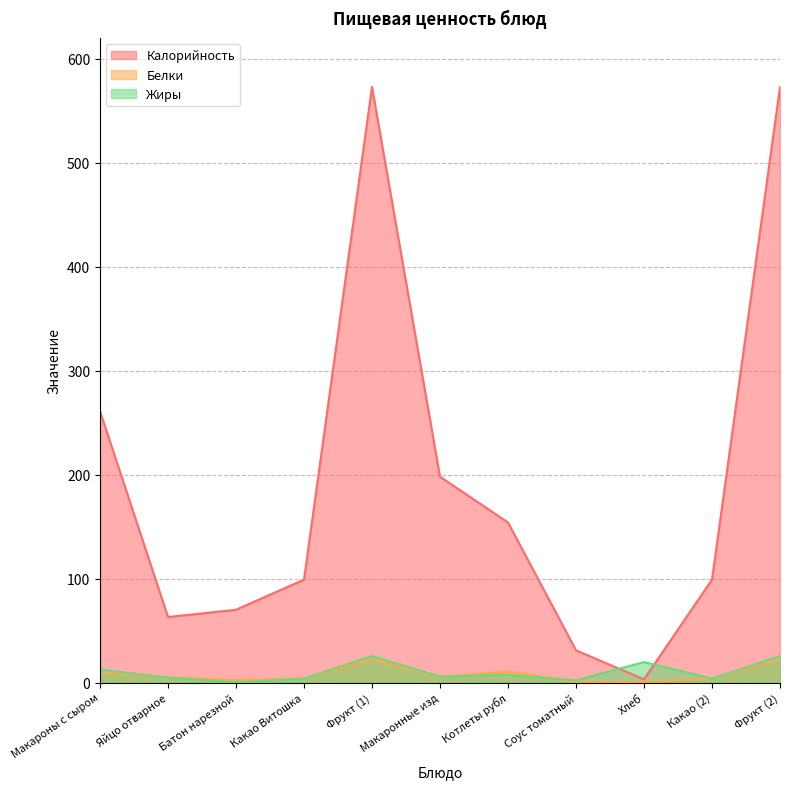

At which category does Белки reach its first local valley?

Батон нарезной